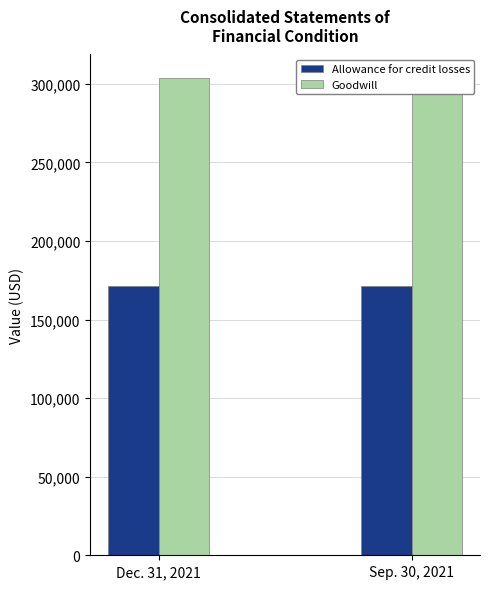

Rank the series at Sep. 30, 2021 from highest to lowest value.

Goodwill, Allowance for credit losses